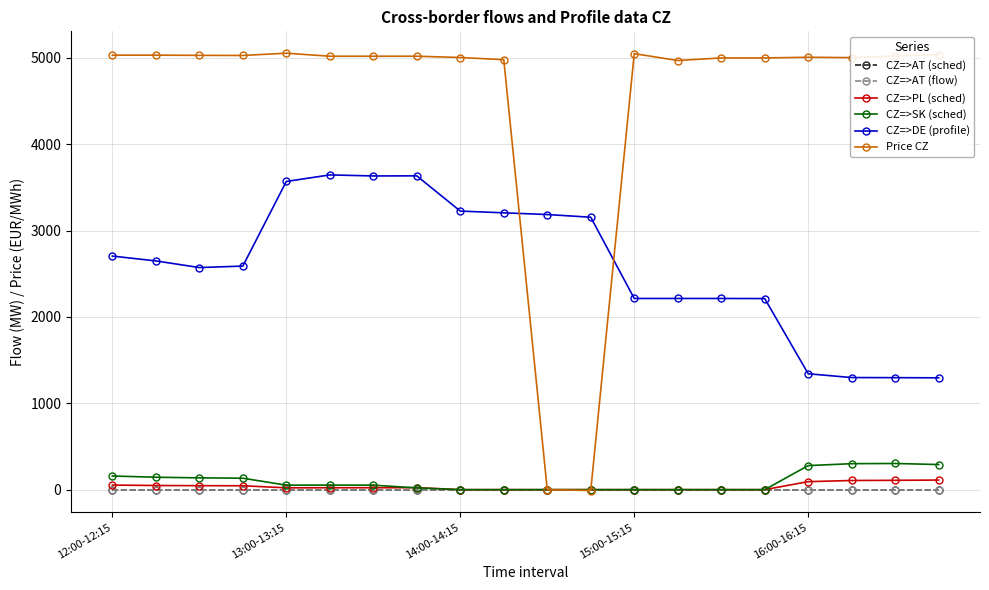

Which series has the largest total across all categories?

Price CZ